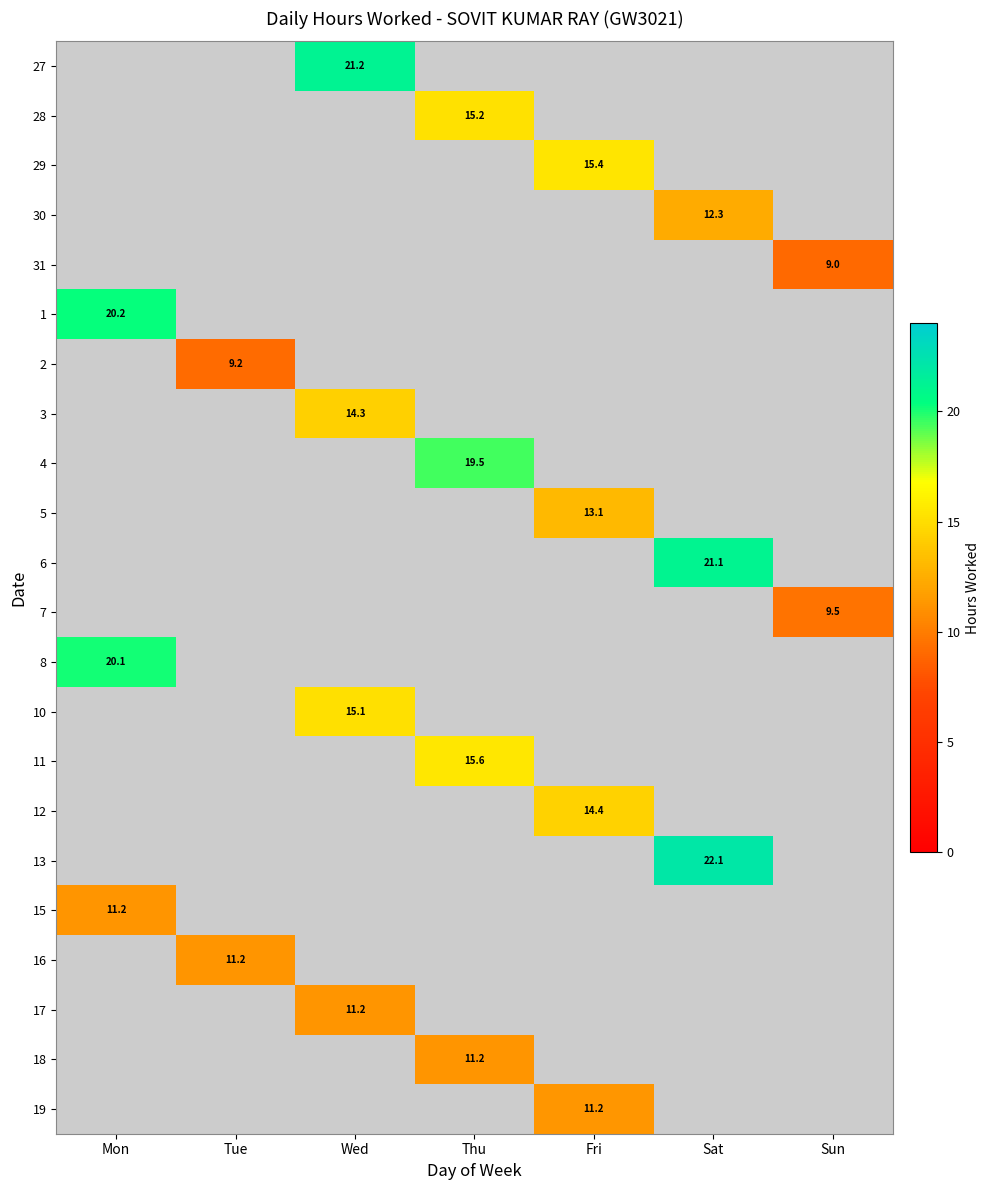

Read the 7 value at Sun.

9.5